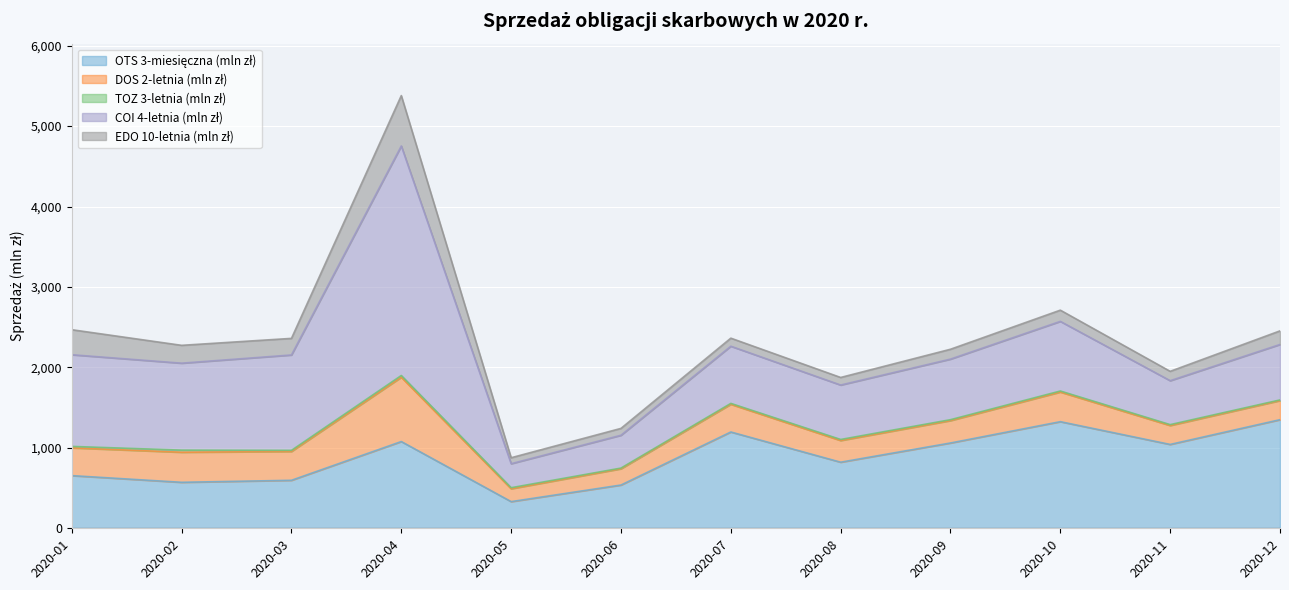

How many values in the OTS 3-miesięczna (mln zł) series are below 1042?

6